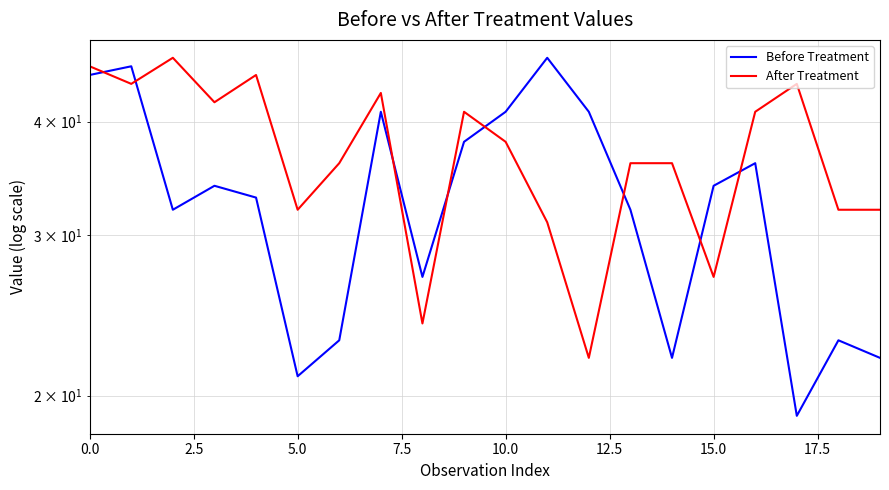

What is the difference between the maximum and second lowest values in the Before Treatment series?

26